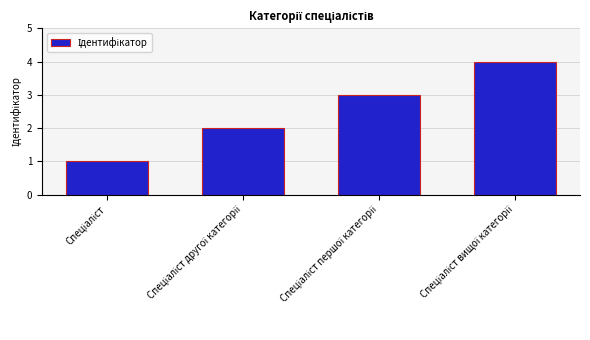

What is the difference between the maximum and minimum values?

3